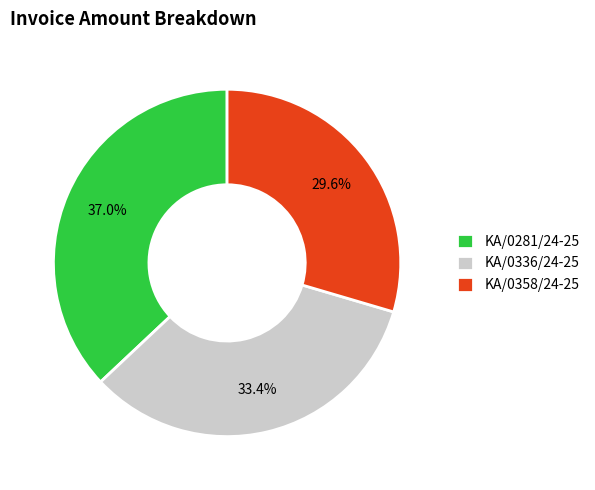

To the nearest percent, what is the combined percentage of KA/0358/24-25 and KA/0281/24-25?

67%